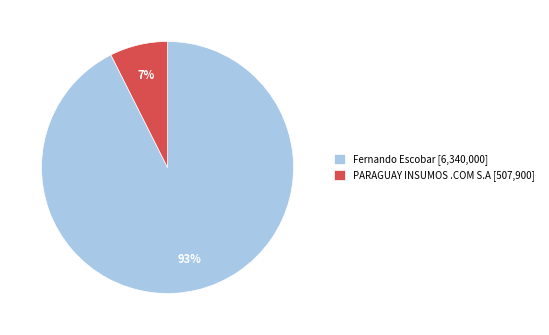

The Fernando Escobar slice represents 79% of the pie. True or false?

False